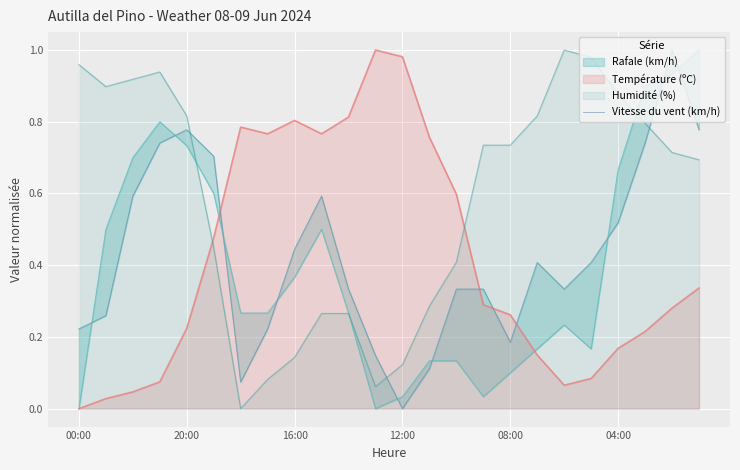

The chart shows a value of 0.4 at 00:00. True or false?

False